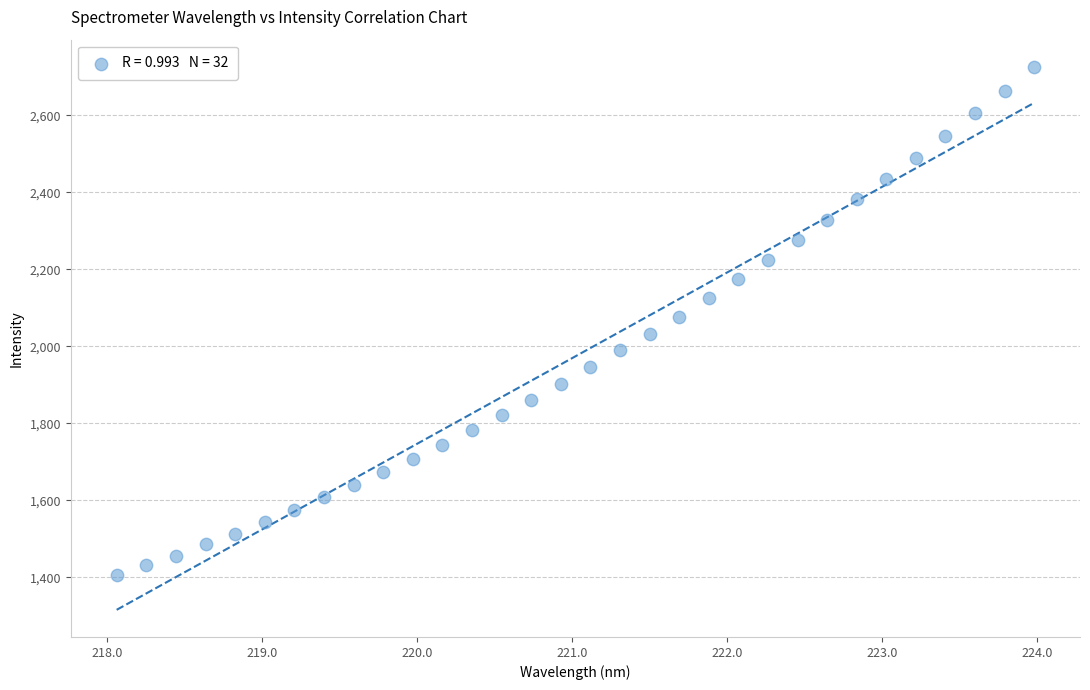

What is the range of Y values (max minus min)?

1320.7